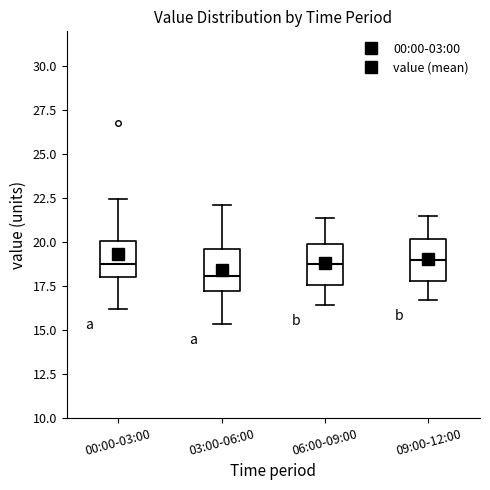

Where does the median line of the box for 00:00-03:00 sit on the y-axis? The values are not printed on the chart, so give them approximately, as read against the axis.

19.0